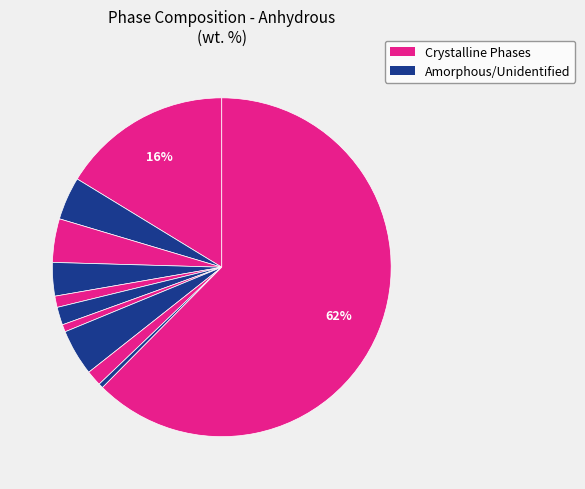

How many segments does this pie chart have?

11